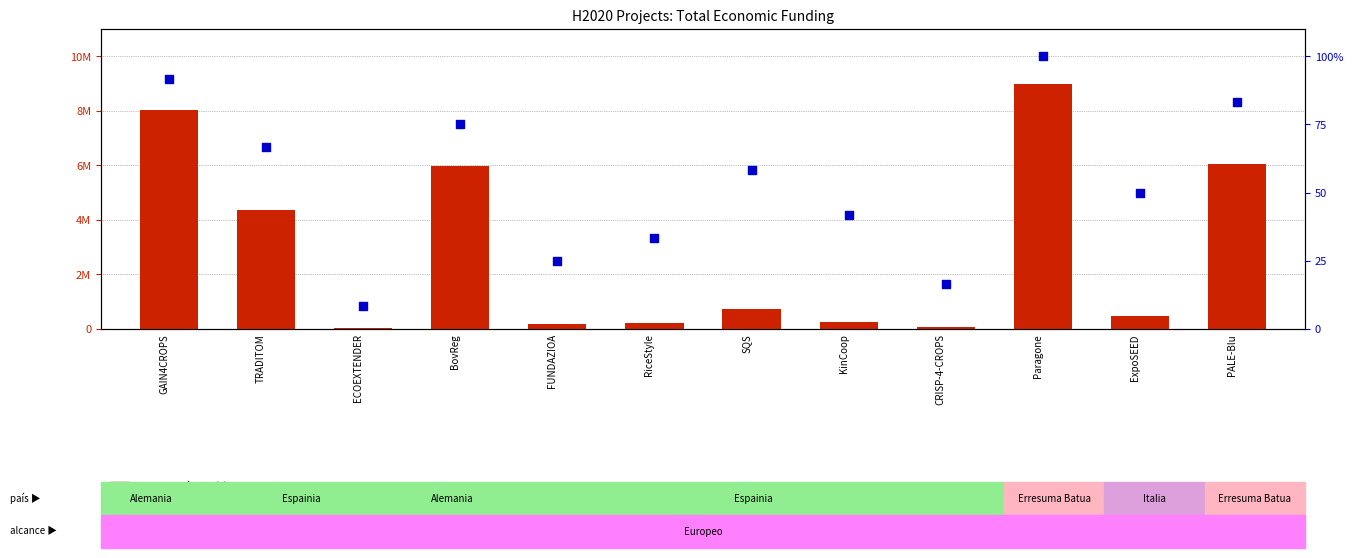

Which series has the largest Y range (max minus min)?

Total económico (€)